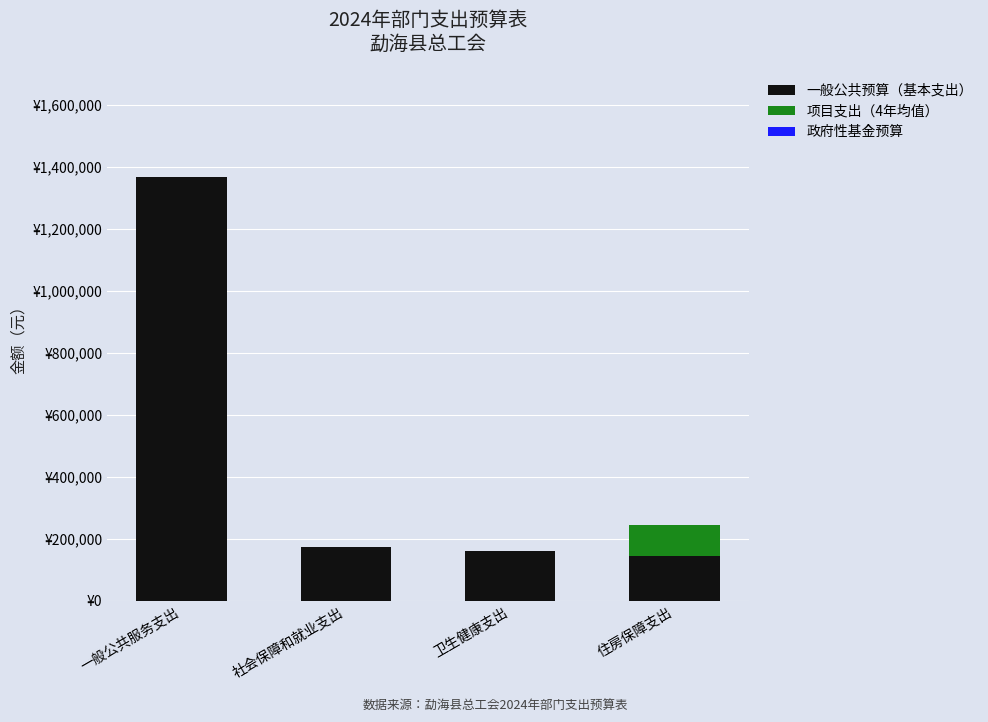

At which label does 一般公共预算（基本支出） first exceed 173530?

一般公共服务支出